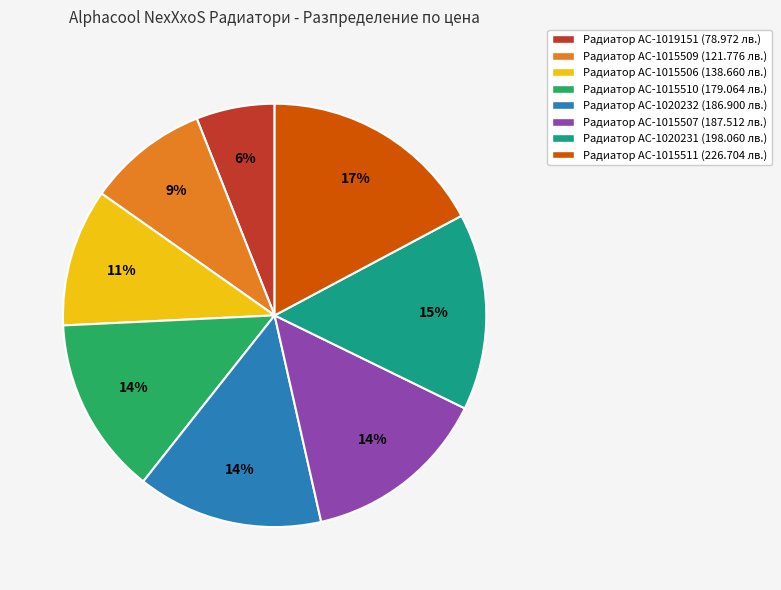

Does any single category account for the majority?

No